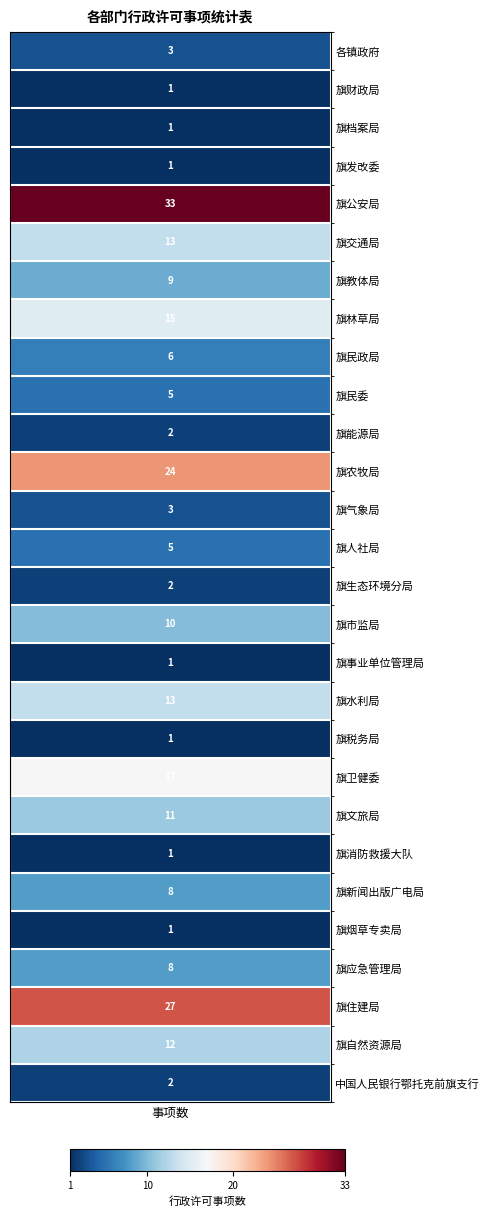

The chart shows a value of 3 at 10. True or false?

False